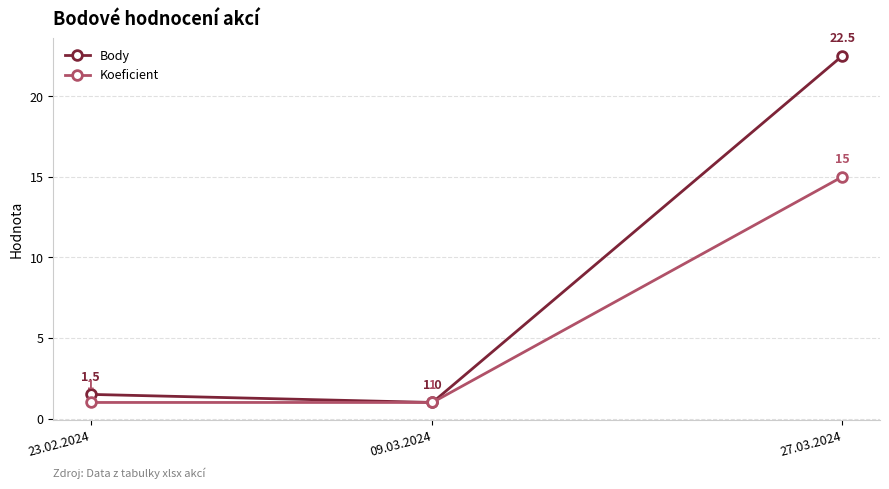

What is the label of the 3rd point from the right?

23.02.2024